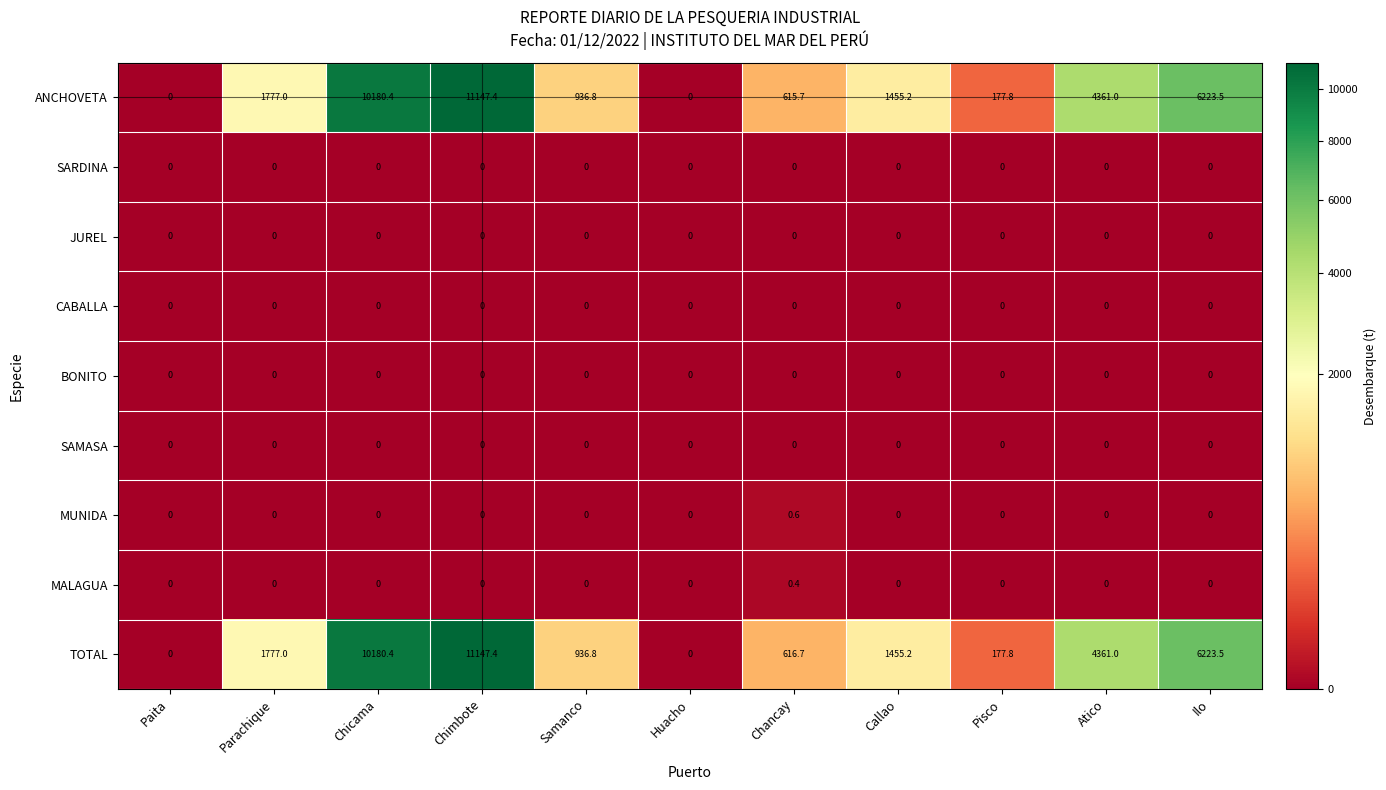

How many MALAGUA values are between 0 and 1?

11